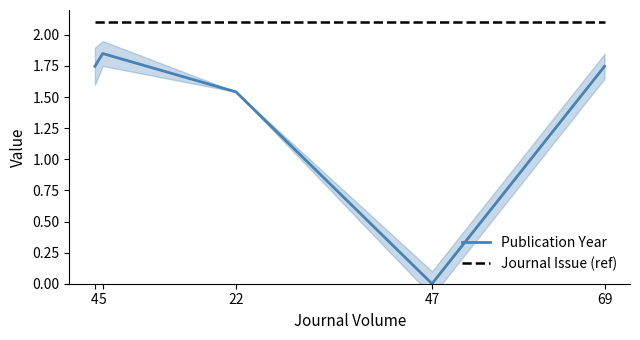

Does the chart have visible grid lines?

No